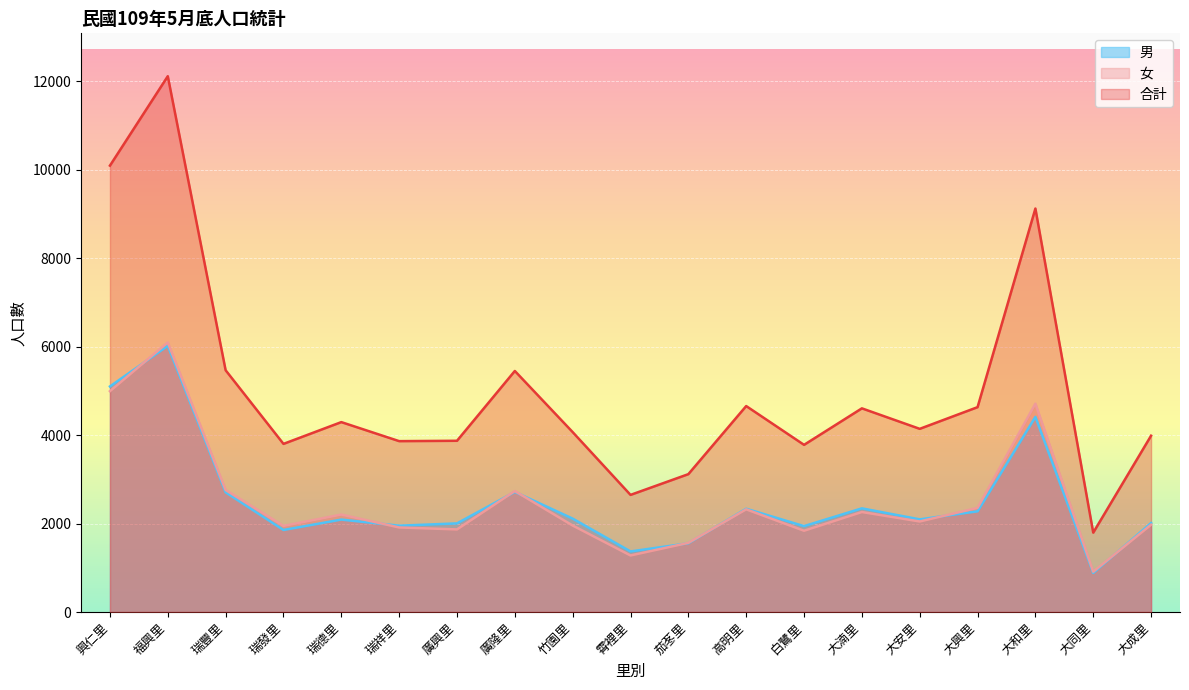

Read the 女 value at 興仁里, to the nearest 100.

5000